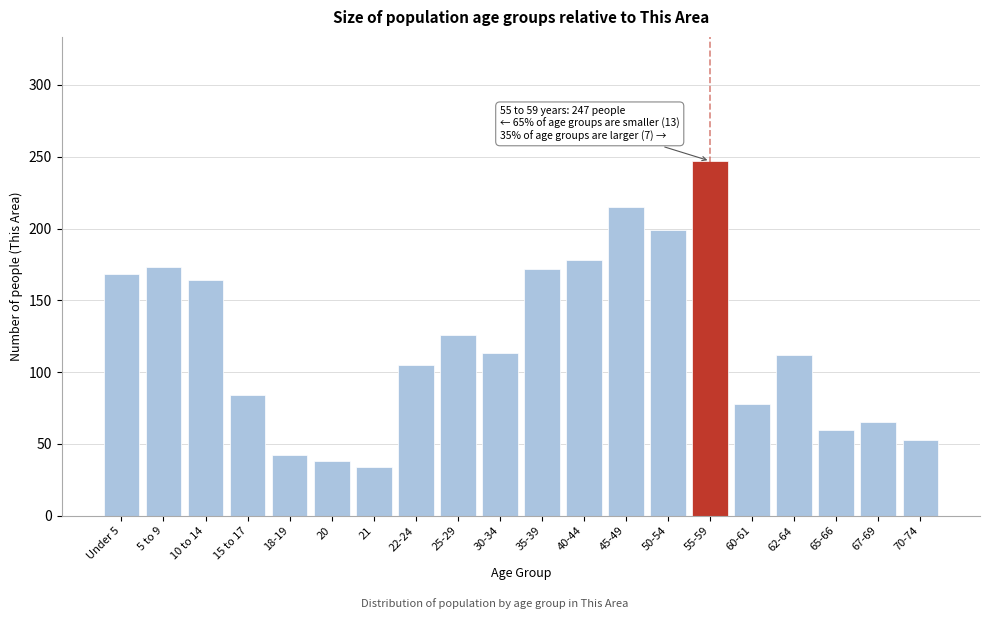

What is the smallest value displayed?

34